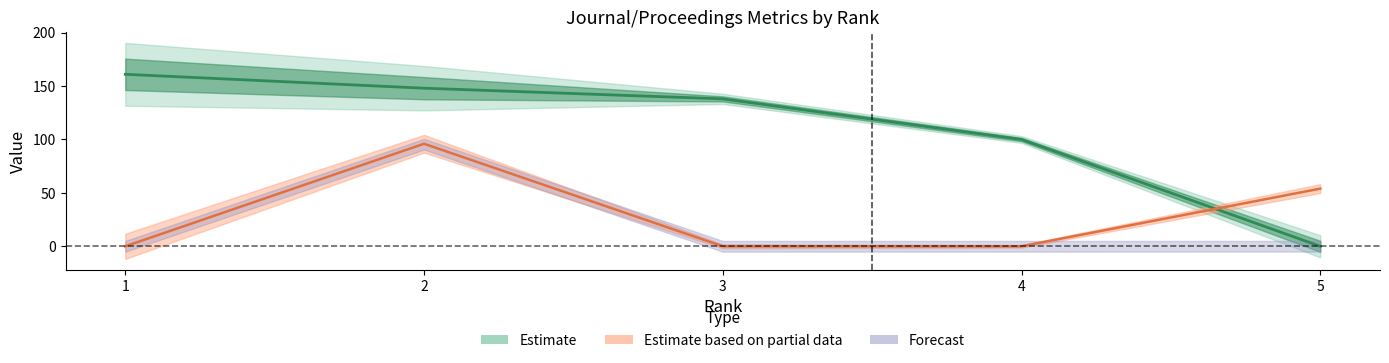

At which category is the sum across all series the highest?

2